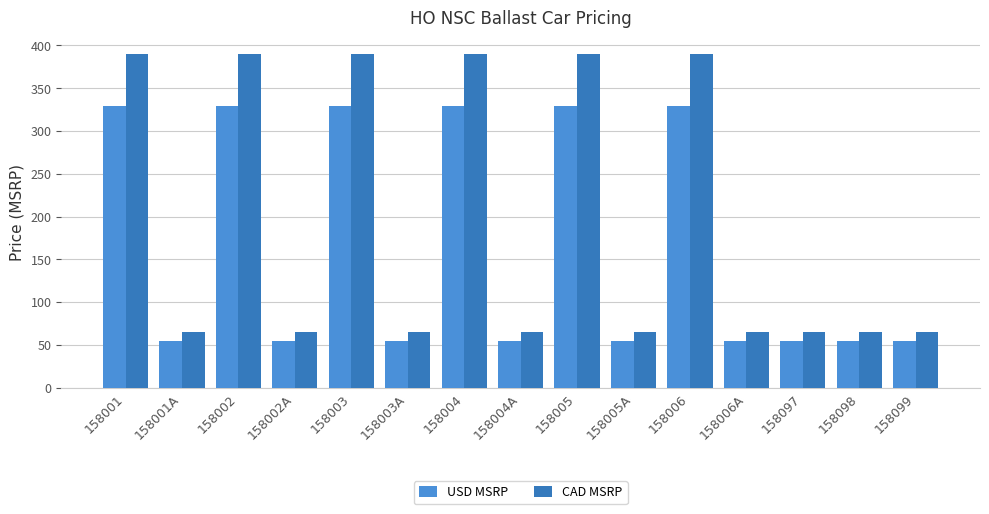

What is the maximum value shown in the chart?

389.7